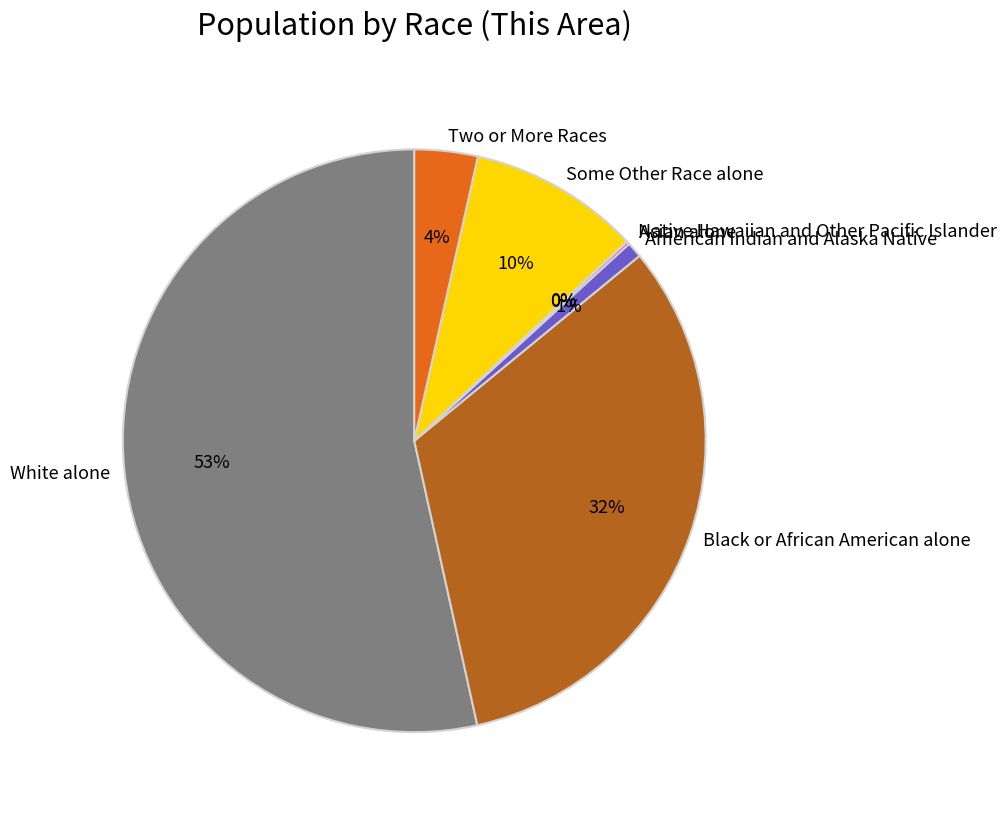

The Some Other Race alone slice represents 10% of the pie. True or false?

True